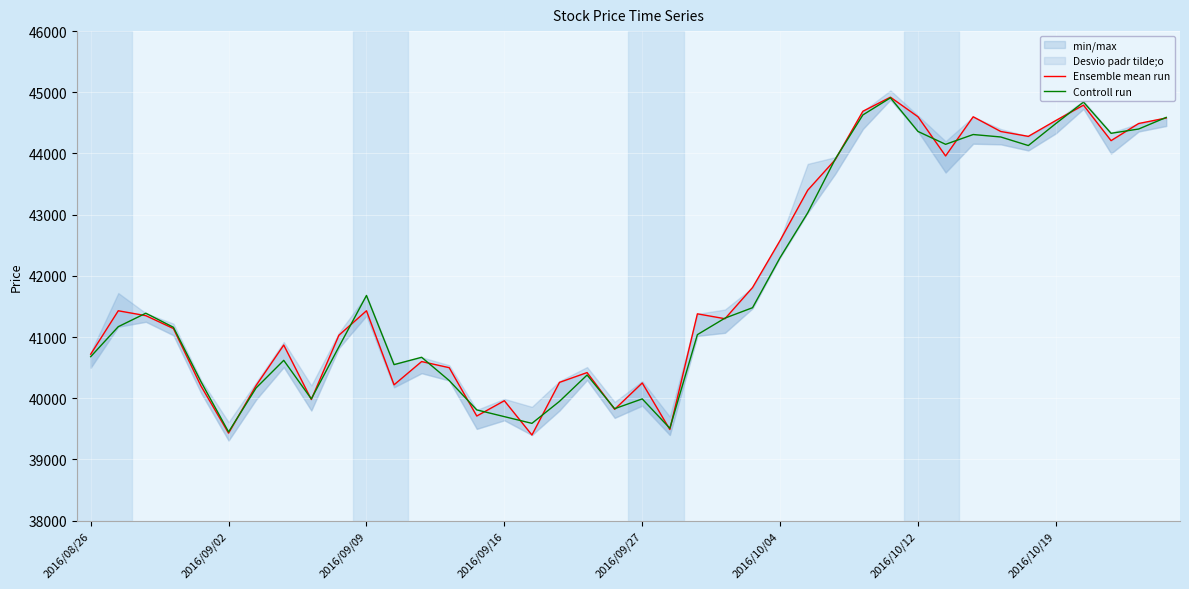

Does the chart display data point markers on the line(s)?

No